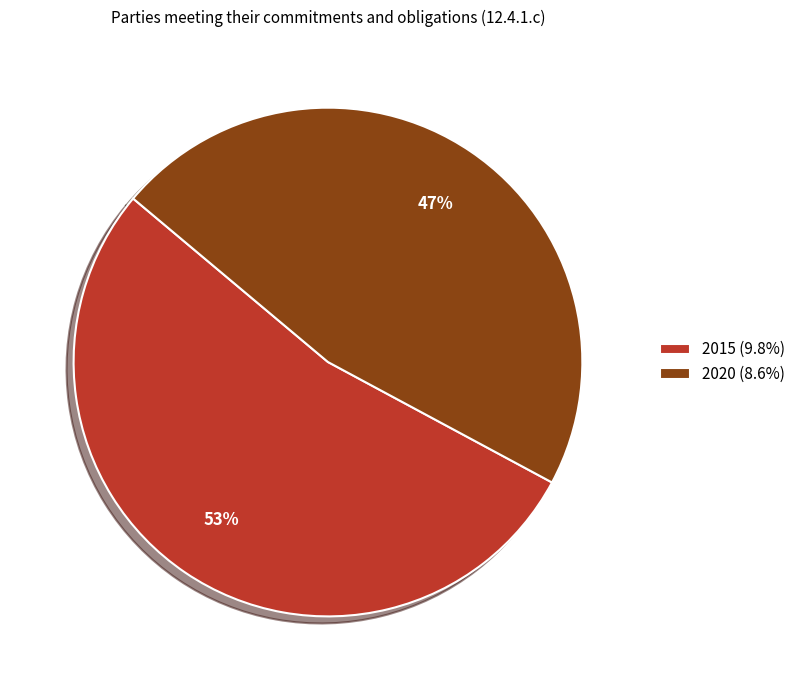

To the nearest percent, what is the combined percentage of 2020 and 2015?

100%